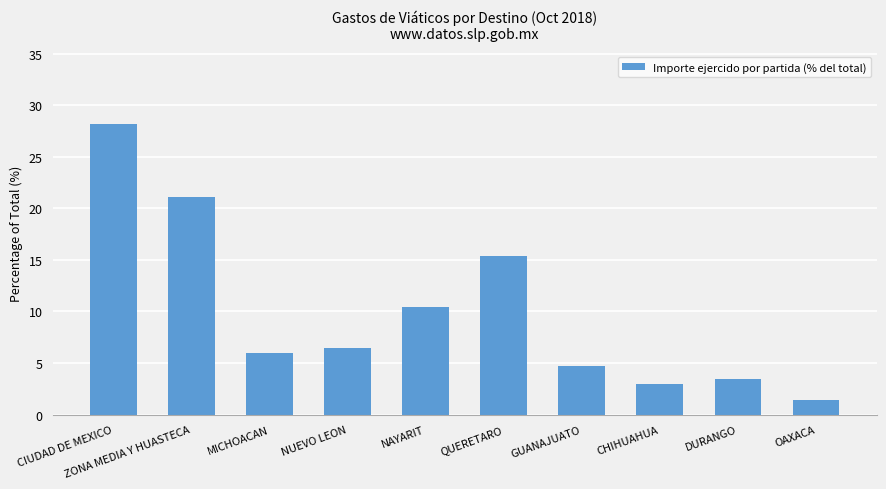

Reading left to right, list all the values displayed in this chart.

28.2	21.1	5.9	6.4	10.4	15.4	4.7	3.0	3.5	1.5